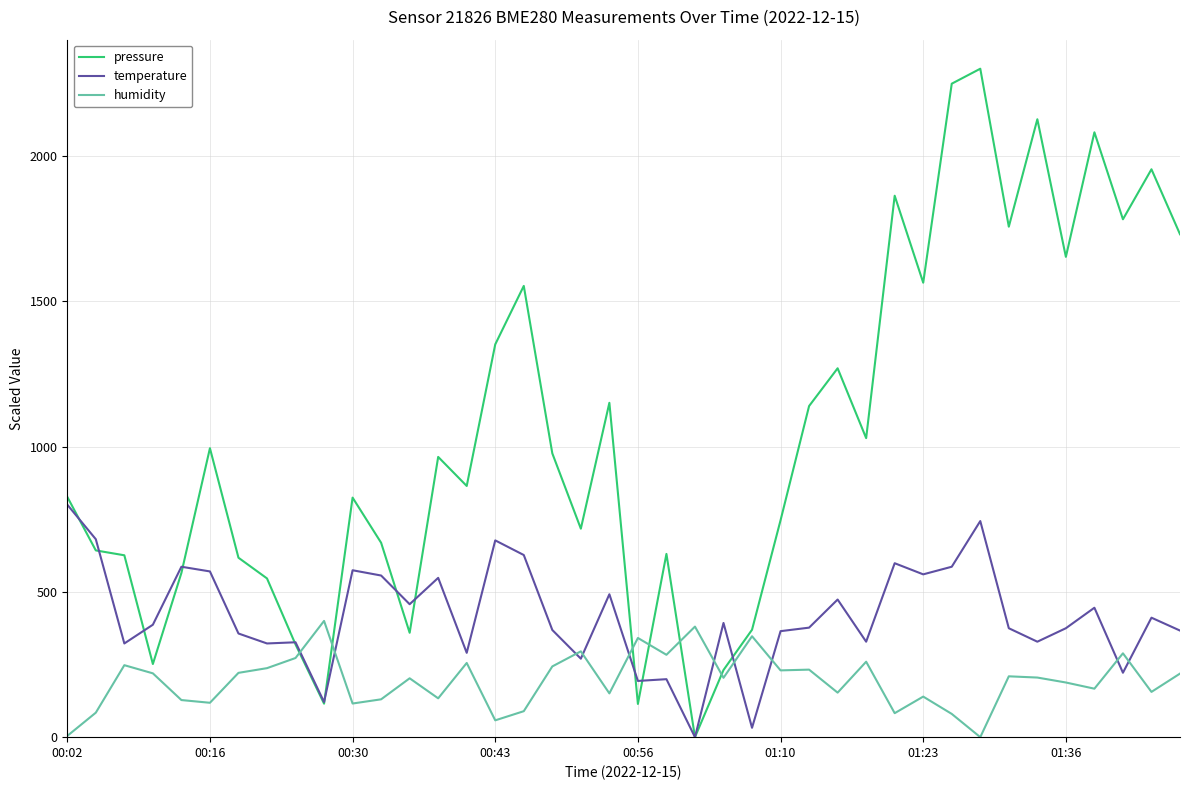

What is the difference between the maximum and minimum values in the pressure series?

2300.0